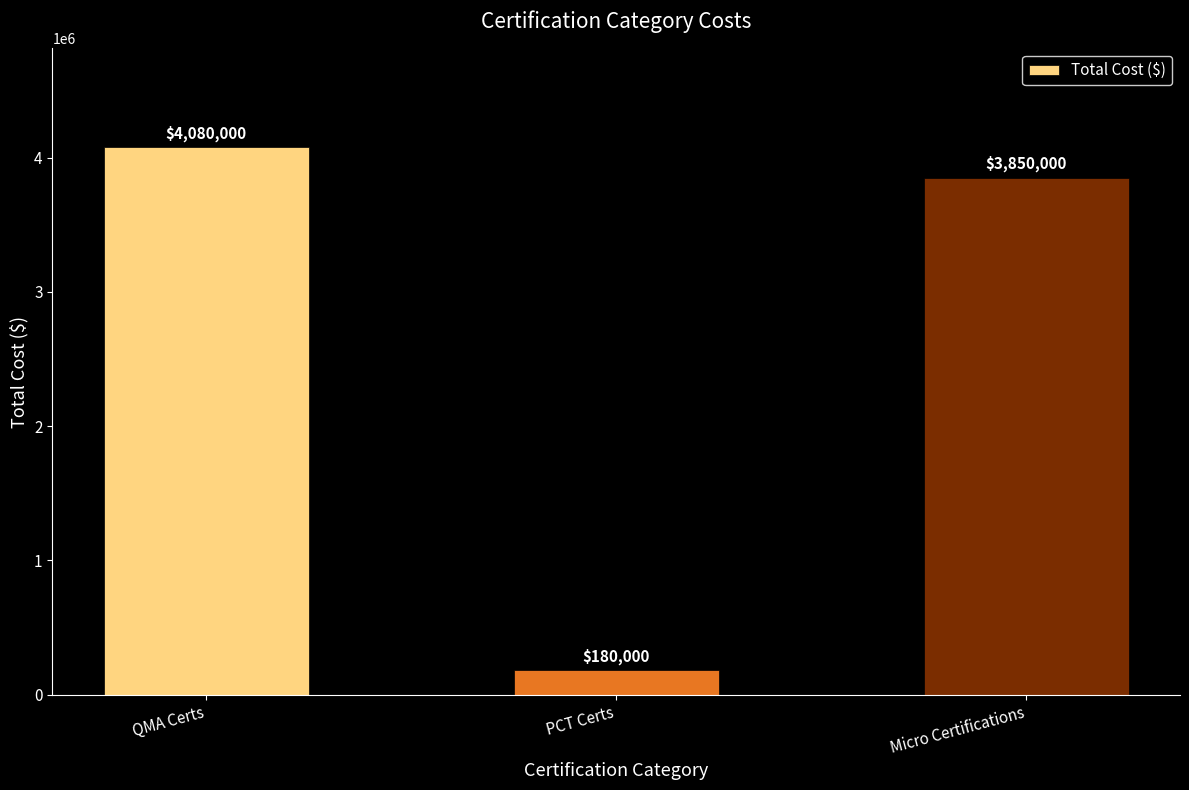

At which category does the chart reach its peak across all series?

QMA Certs